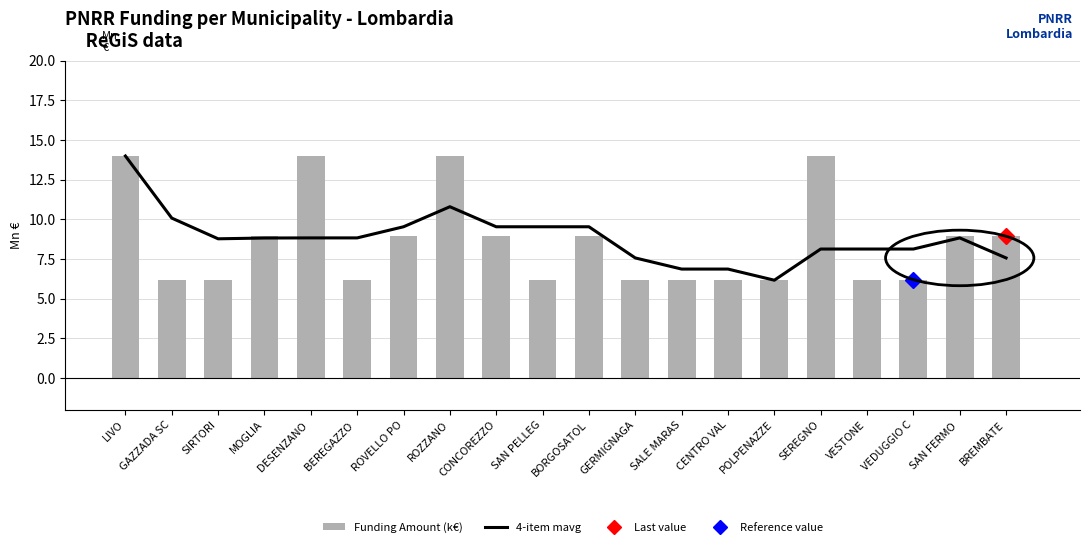

What is the spread (max minus min) of values at GERMIGNAGA?

1.4